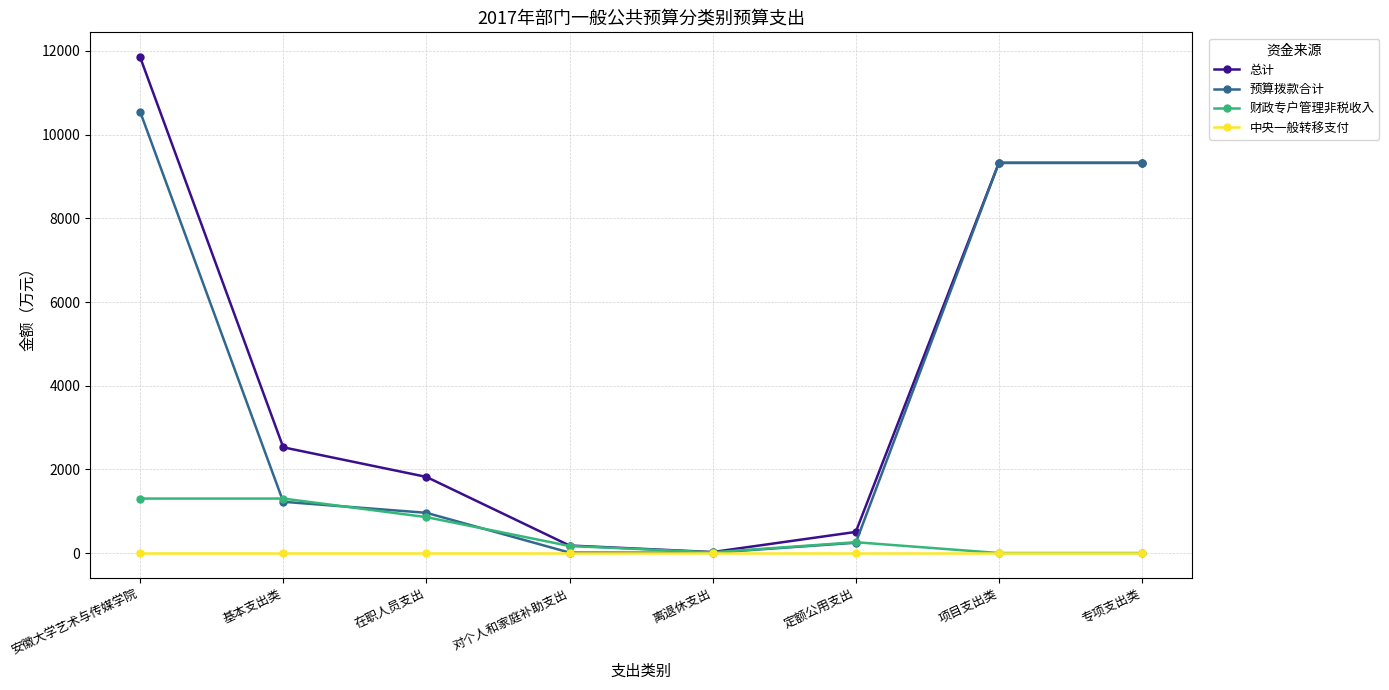

True or false: 总计 has more than 2 interior local peaks.

False